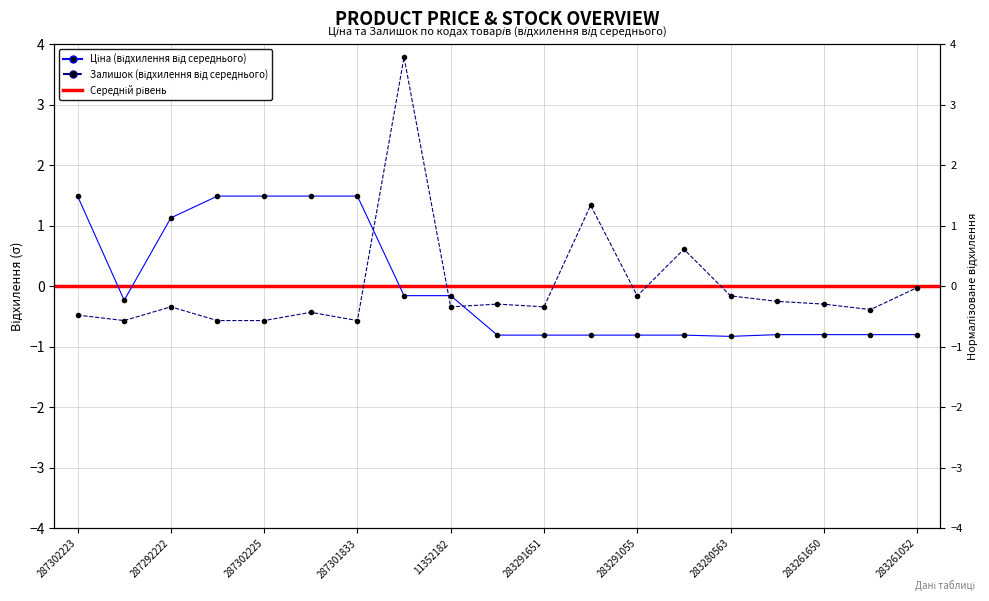

Where do Залишок and Ціна first cross each other?

287301833 and 11352184